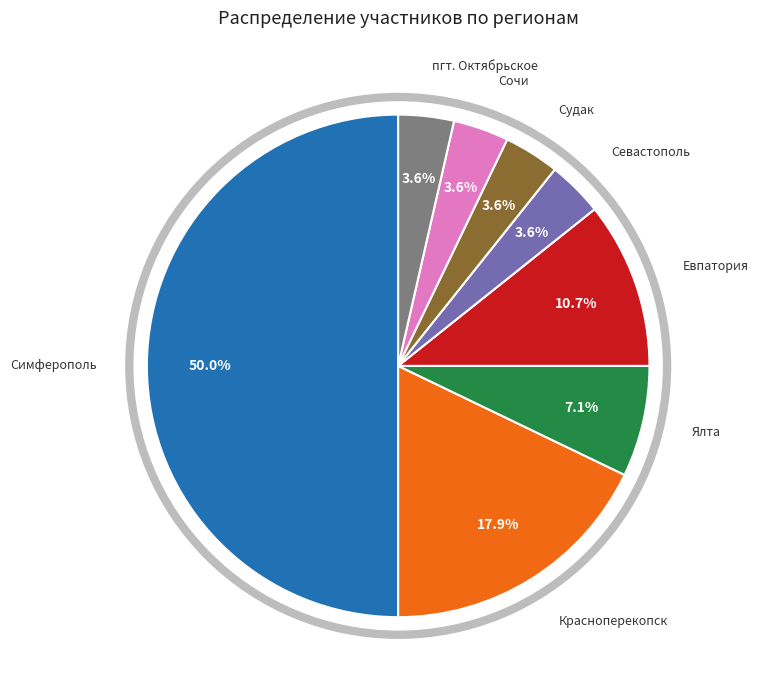

Approximately how many times larger is the value at Красноперекопск compared to Судак?

5.0